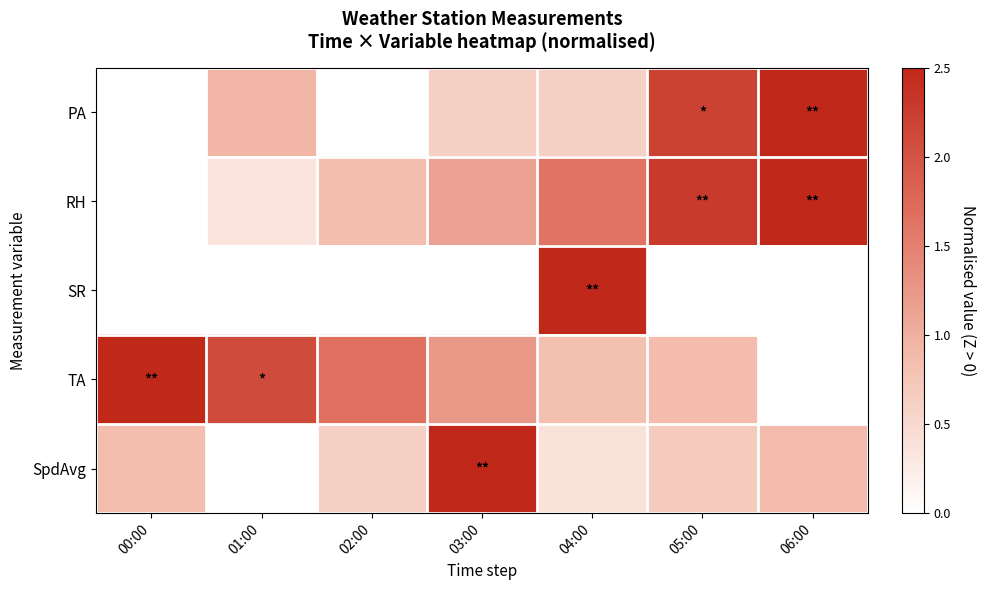

Count the number of categories in the chart.

7